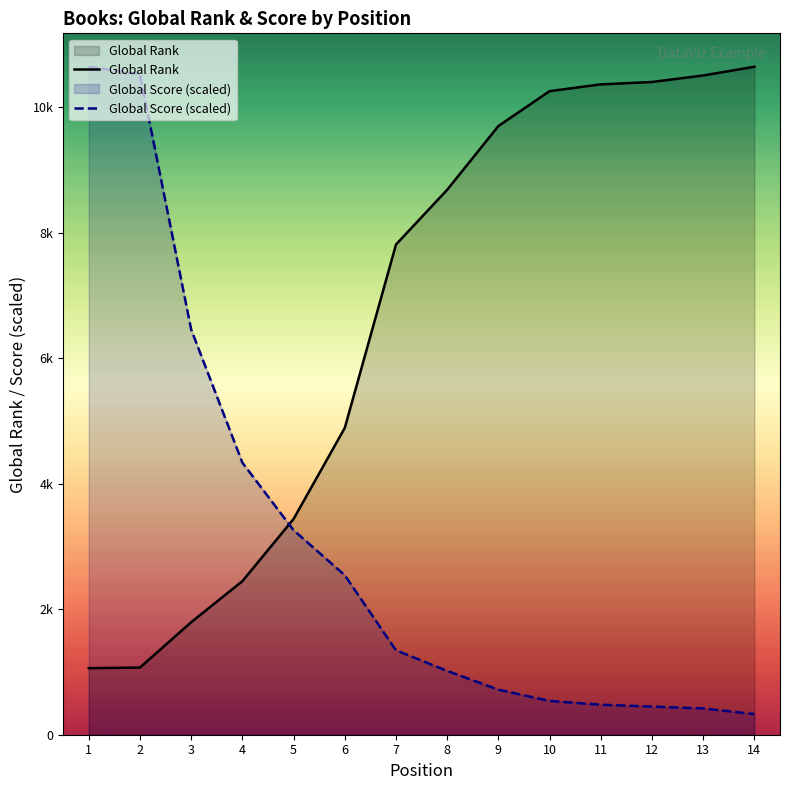

What is the value of the Global Rank point at the 9th from the left?

9697.0